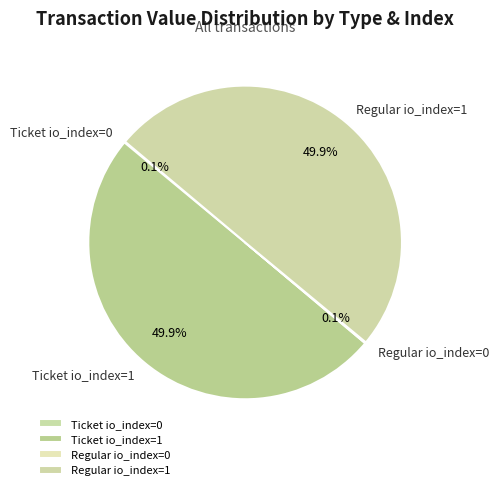

What percentage is NOT represented by Ticket io_index=1?

50.1%